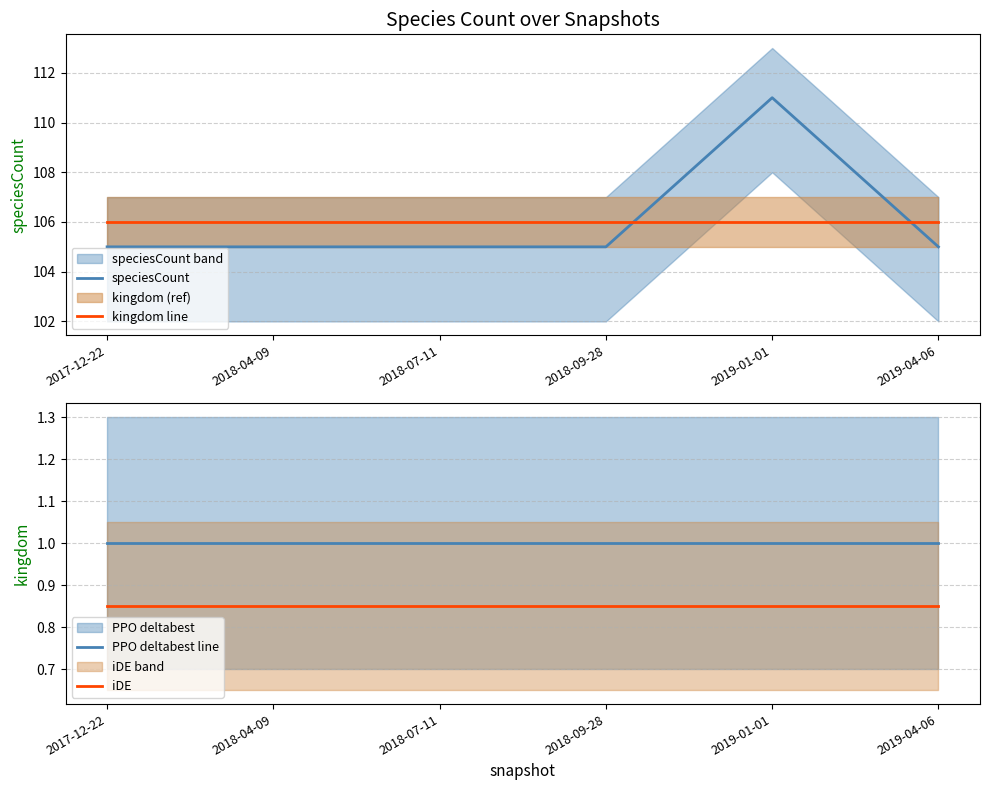

Reading right to left, extract all data points from this chart.

speciesCount: 2019-04-06=105.0	2019-01-01=111.0	2018-09-28=105.0	2018-07-11=105.0	2018-04-09=105.0	2017-12-22=105.0
kingdom line: 2019-04-06=106.0	2019-01-01=106.0	2018-09-28=106.0	2018-07-11=106.0	2018-04-09=106.0	2017-12-22=106.0
PPO deltabest line: 2019-04-06=1.0	2019-01-01=1.0	2018-09-28=1.0	2018-07-11=1.0	2018-04-09=1.0	2017-12-22=1.0
iDE: 2019-04-06=0.8	2019-01-01=0.8	2018-09-28=0.8	2018-07-11=0.8	2018-04-09=0.8	2017-12-22=0.8